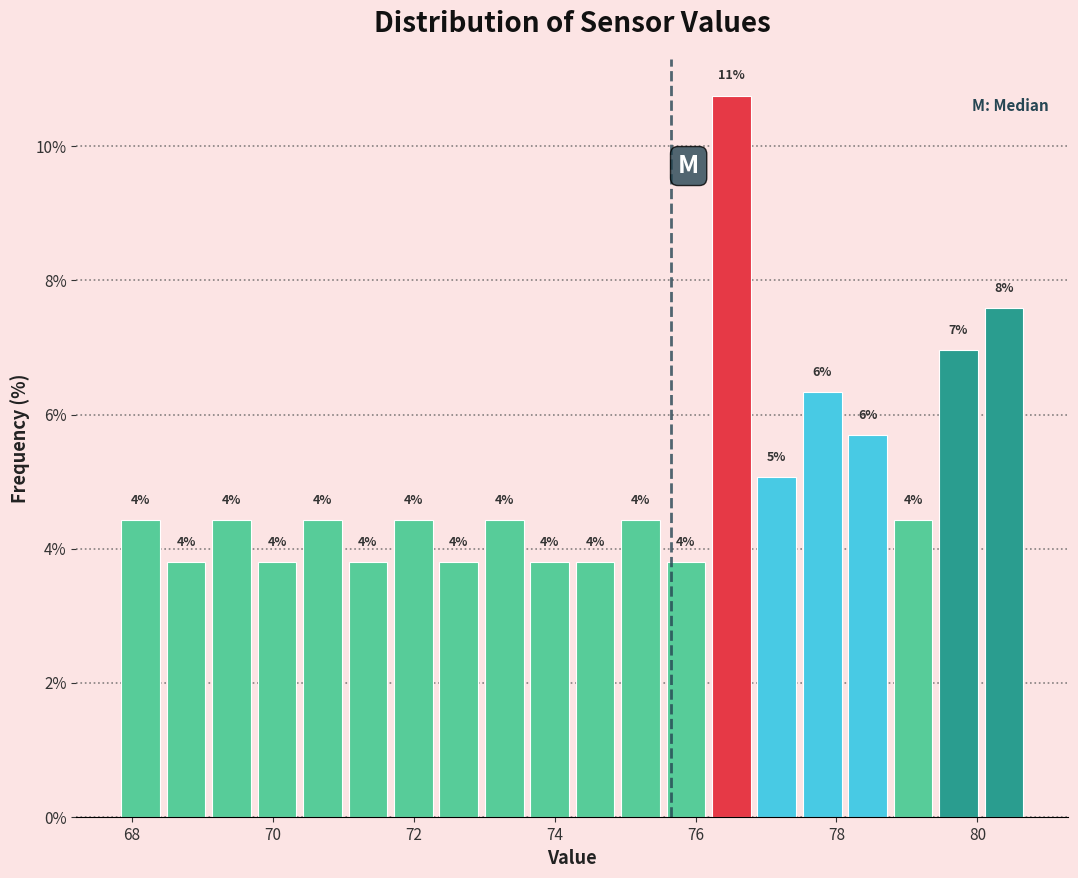

Read against the x-axis, roughly where is the centre of the tallest bar?

76.6